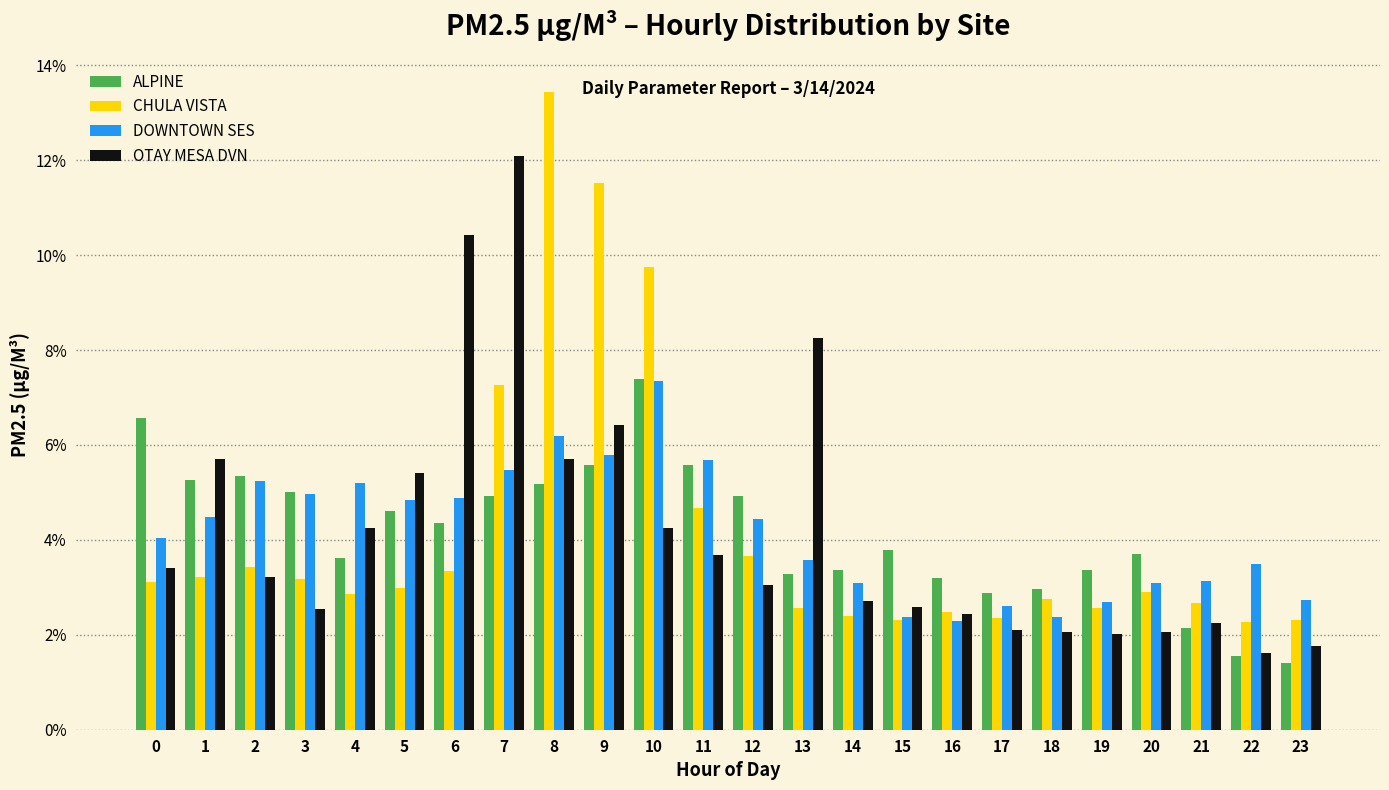

What is the average value of the DOWNTOWN SES series?

4.2